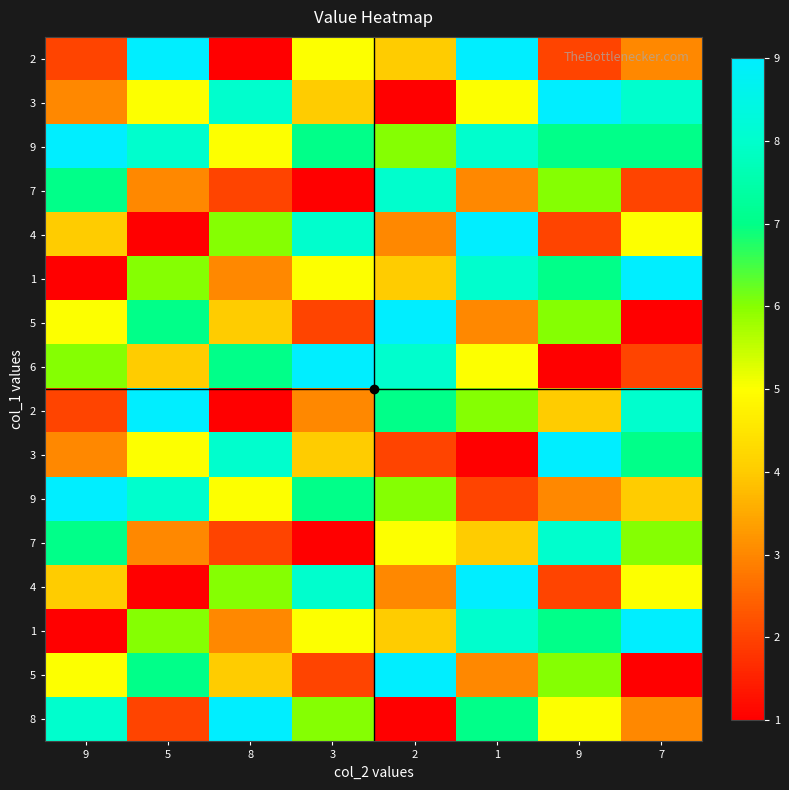

At which category is the sum across all series the highest?

1